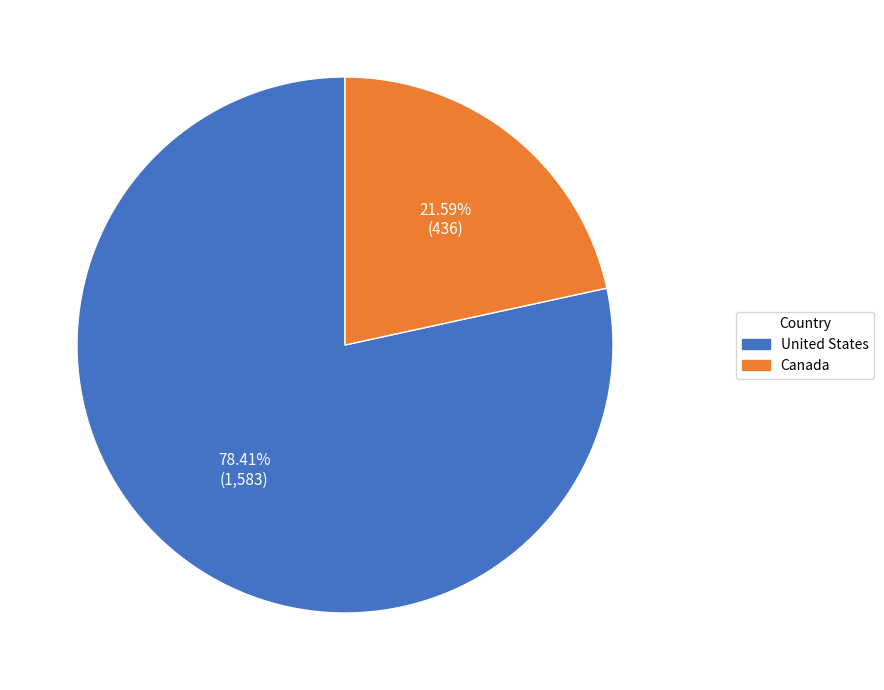

How many slices are in this pie chart?

2